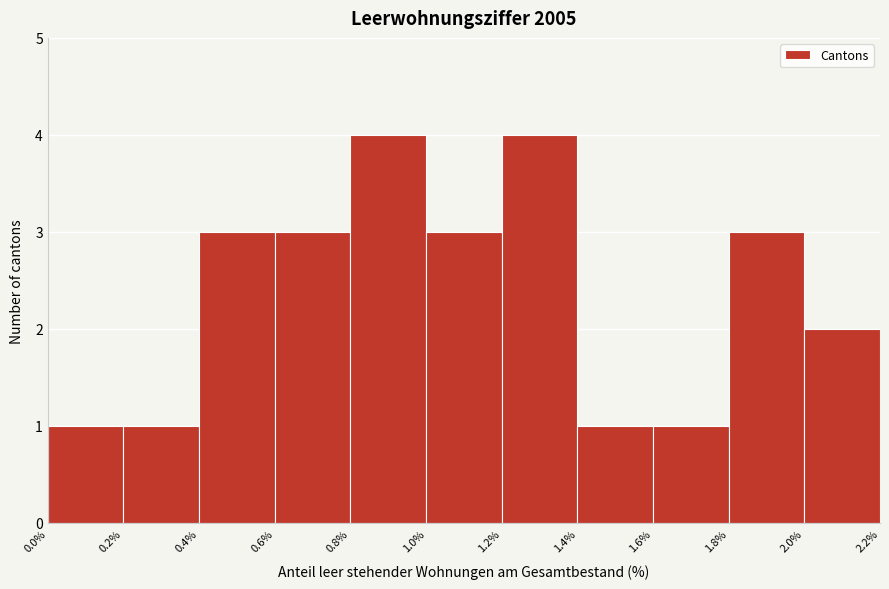

Reading left to right, transcribe this chart: for each bar, give the range it covers on the x-axis and its height. The values are not printed on the chart, so give them approximately, as read against the axis.

0.0% to 0.2%: 1
0.2% to 0.4%: 1
0.4% to 0.6%: 3
0.6% to 0.8%: 3
0.8% to 1.0%: 4
1.0% to 1.2%: 3
1.2% to 1.4%: 4
1.4% to 1.6%: 1
1.6% to 1.8%: 1
1.8% to 2.0%: 3
2.0% to 2.2%: 2